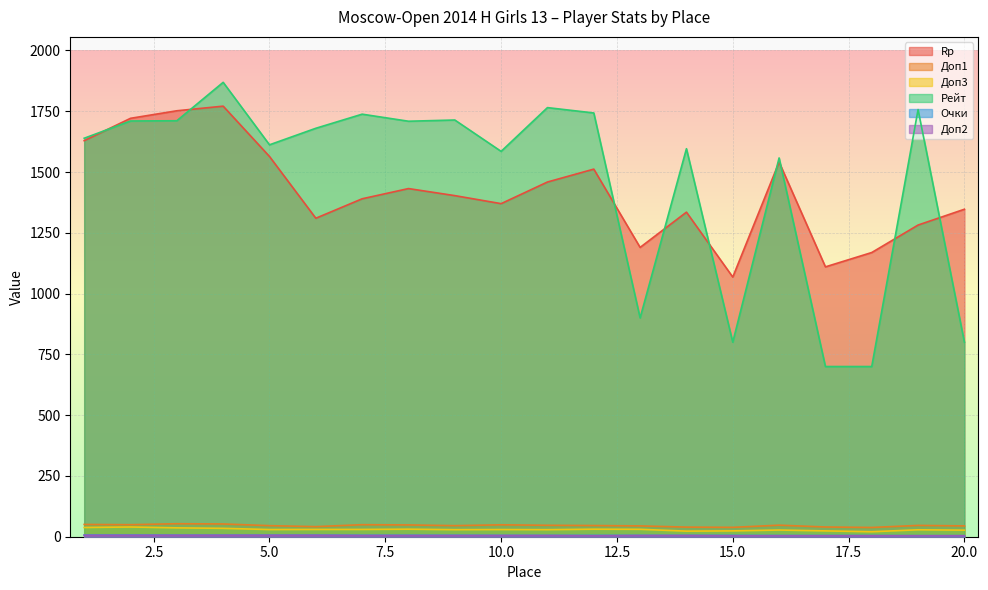

Which series has the largest range (max minus min)?

Рейт